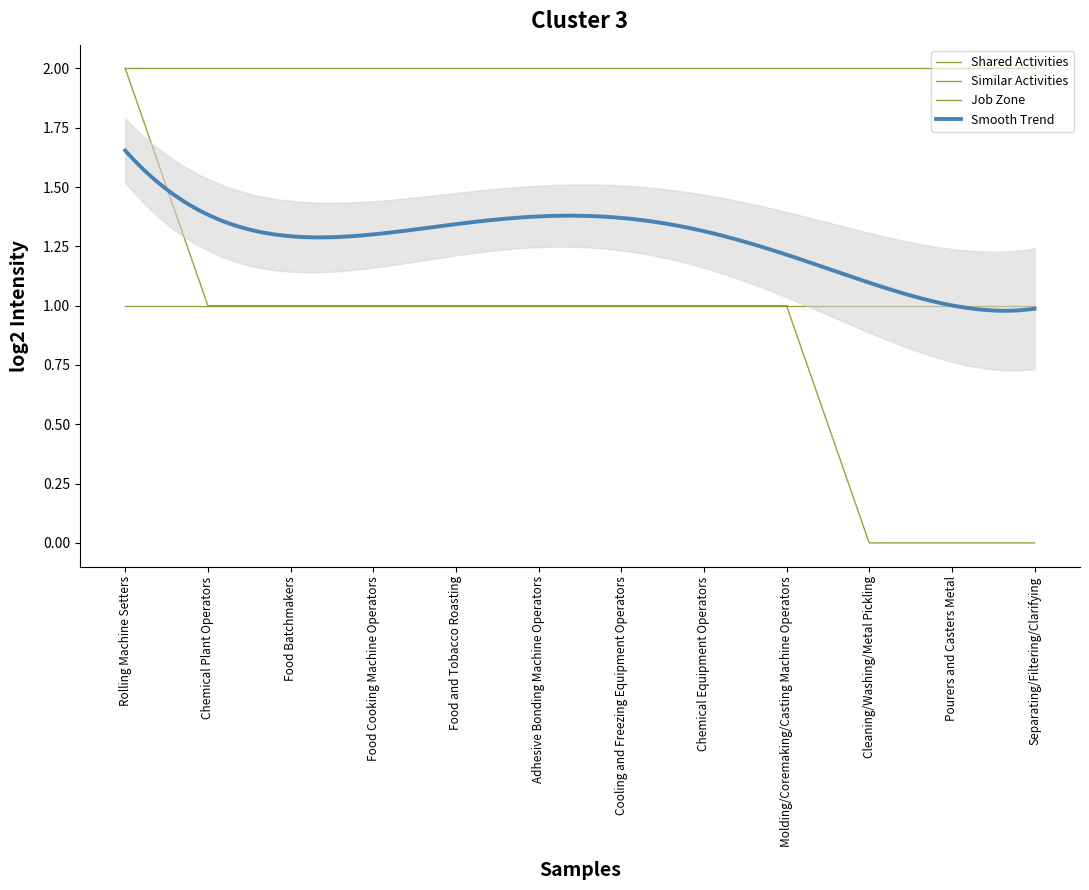

What is the value of the Job Zone point at the 10th from the left?

2